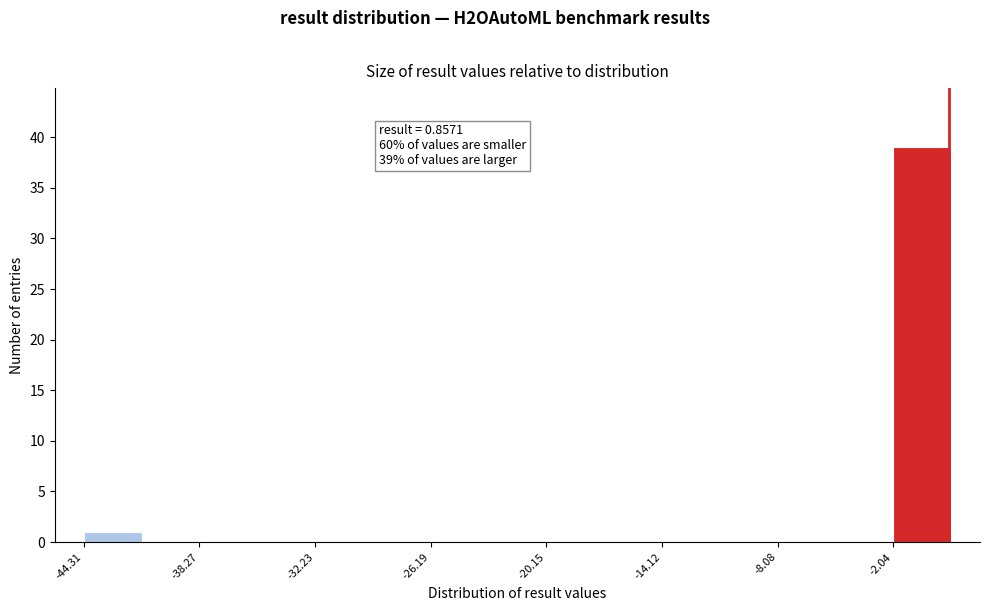

Around what value on the x-axis is the tallest bar? Give the approximate position of its centre, as read against the axis.

-1